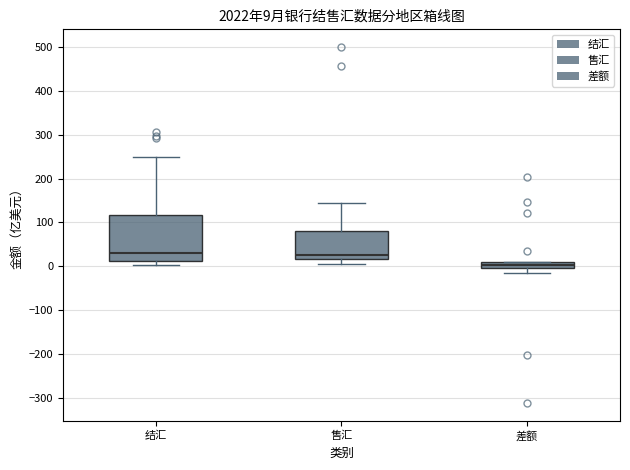

Which box has the lowest median line?

差额